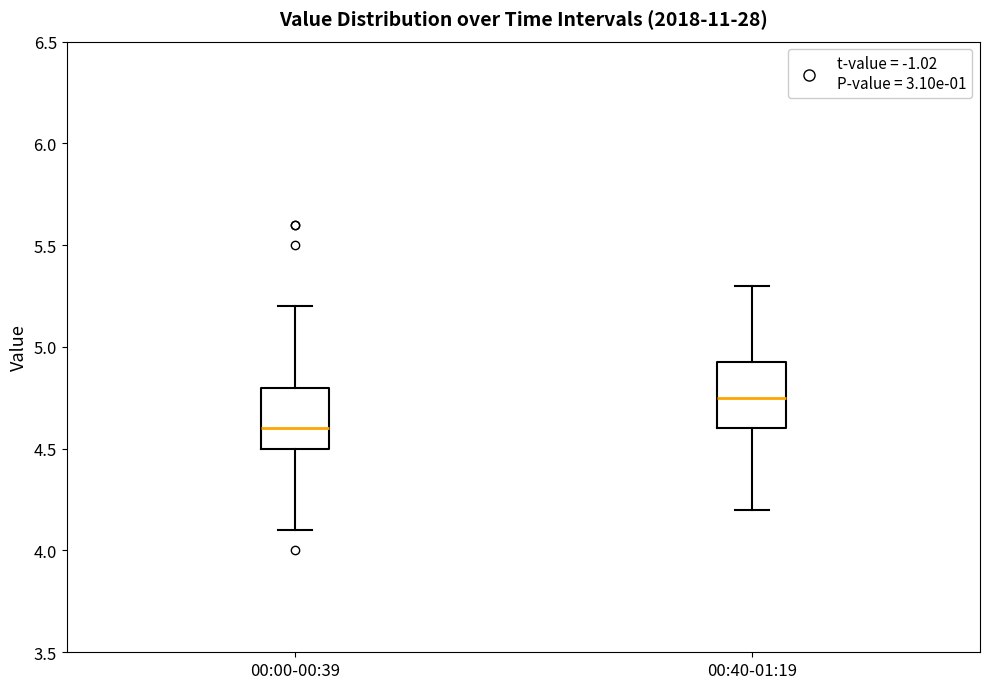

Reading left to right, transcribe this box plot: for each box, give where its median line is, the range the box spans, and where its two whiskers end, as read against the y-axis. The values are not printed on the chart, so give them approximately, as read against the axis.

00:00-00:39: median 4.60, box 4.50 to 4.80, whiskers 4.10 to 5.20
00:40-01:19: median 4.75, box 4.60 to 4.95, whiskers 4.20 to 5.30